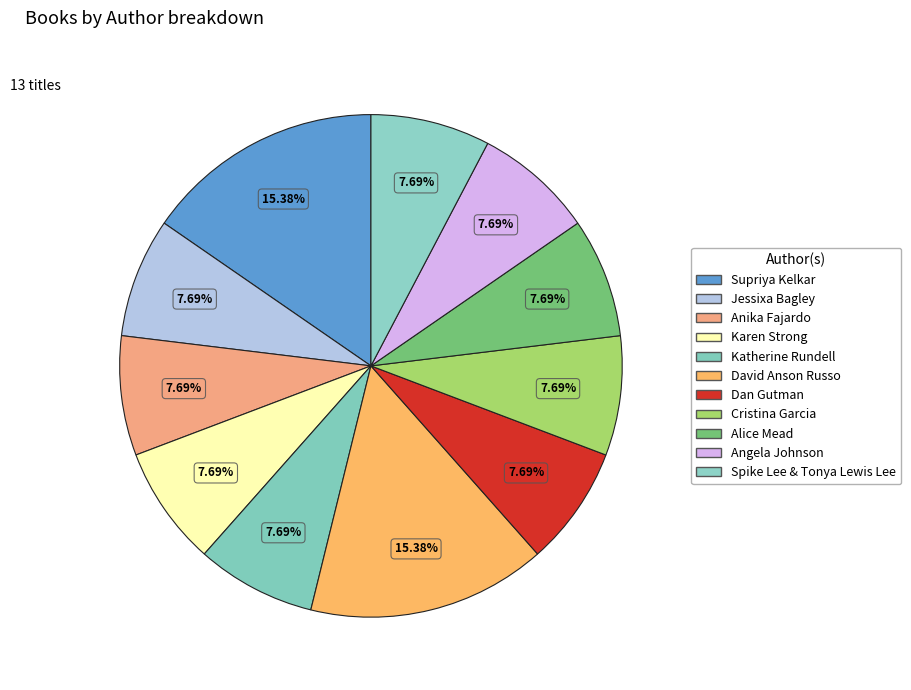

Rank the categories by value from lowest to highest.

Jessixa Bagley, Anika Fajardo, Karen Strong, Katherine Rundell, Dan Gutman, Cristina Garcia, Alice Mead, Angela Johnson, Spike Lee & Tonya Lewis Lee, Supriya Kelkar, David Anson Russo